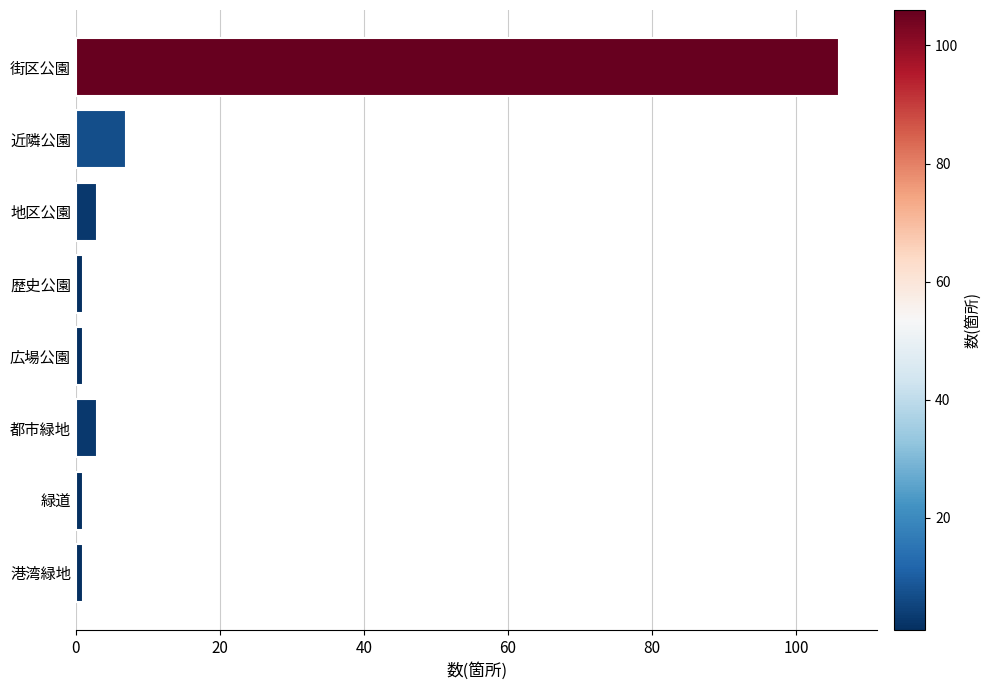

What is the ratio of the value at 街区公園 to the value at 都市緑地?

35.3